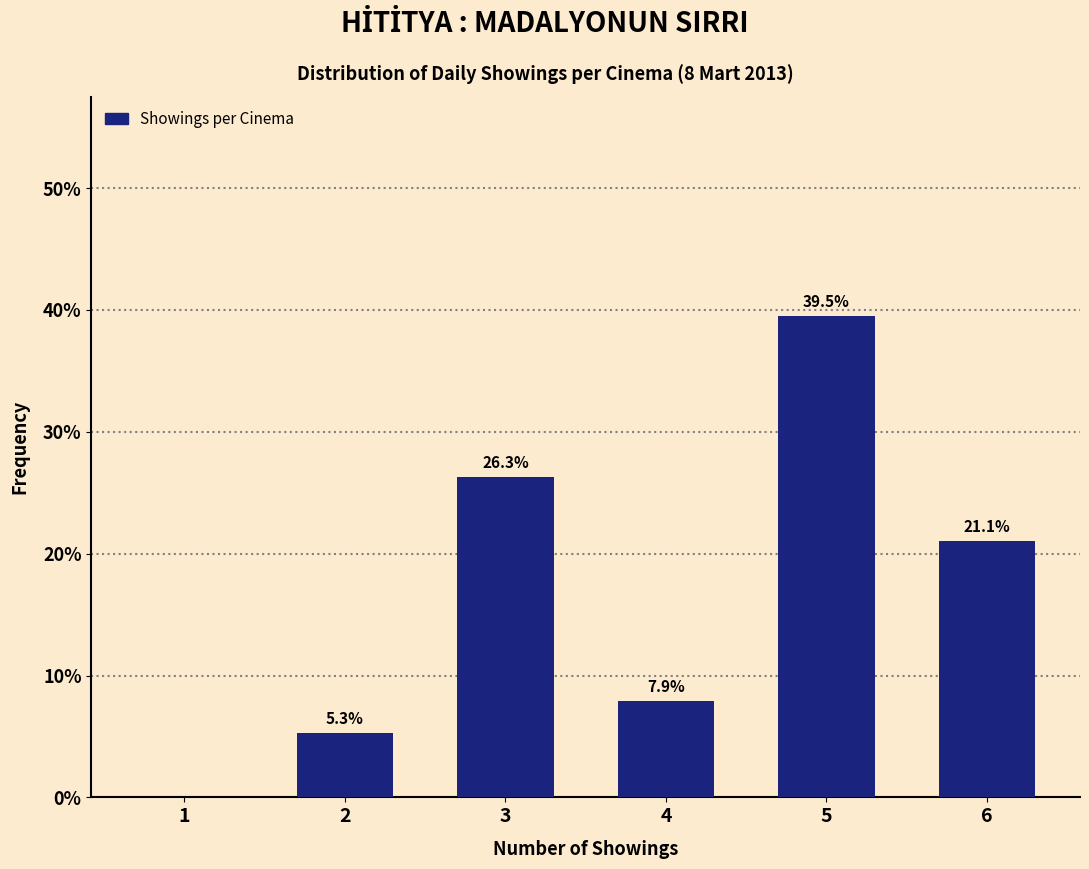

Reading left to right, transcribe all the data shown in this chart.

1=0.0	2=5.3	3=26.3	4=7.9	5=39.5	6=21.1